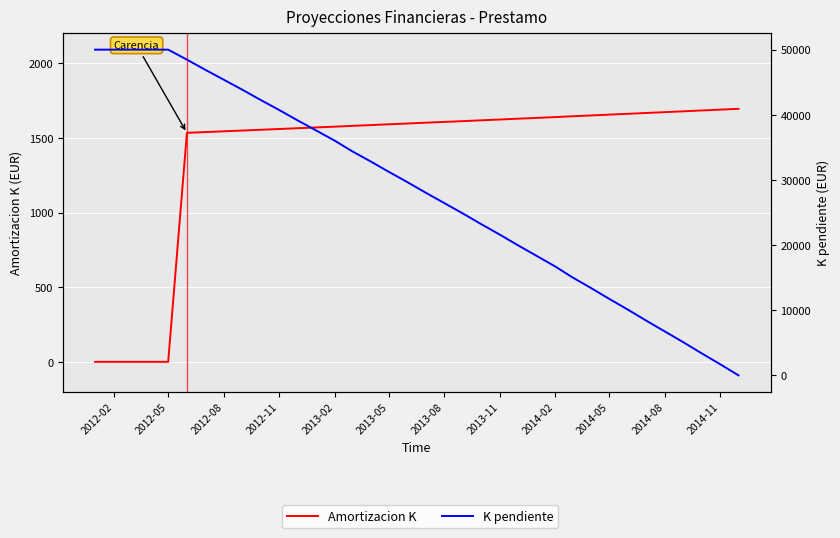

How many data points in Amortizacion K are above 1601?

18